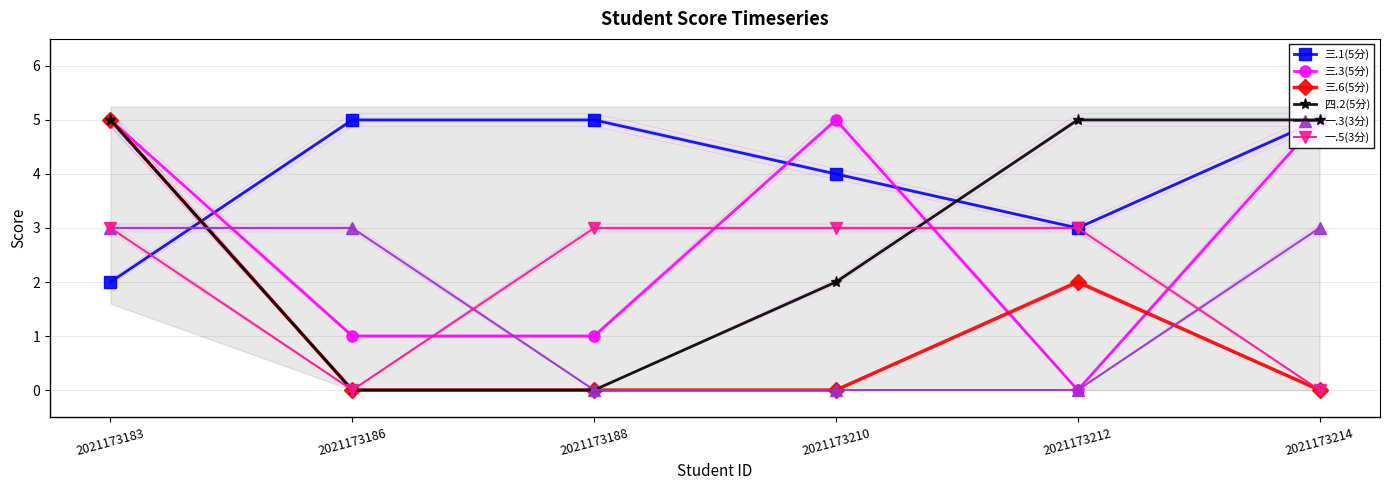

Between 2021173183 and 2021173214, which series saw the biggest shift?

三.6(5分)